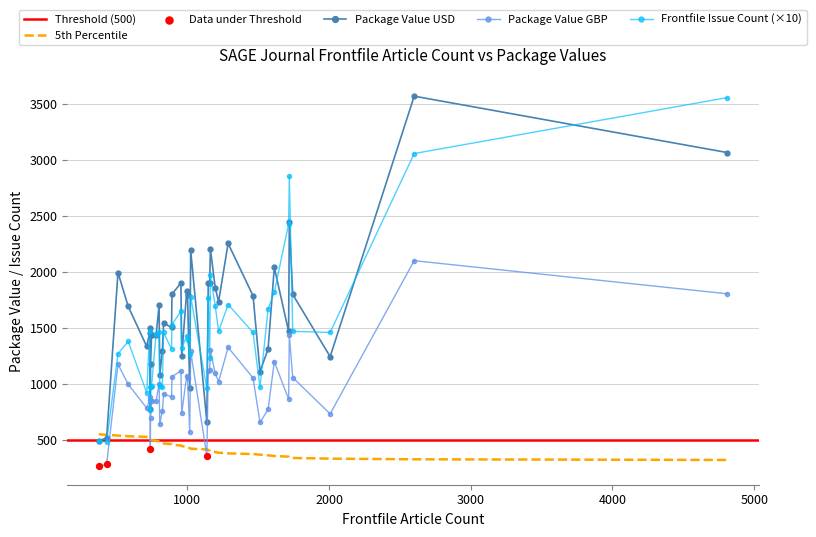

What is the highest value of the Package Value GBP series?

2102.0